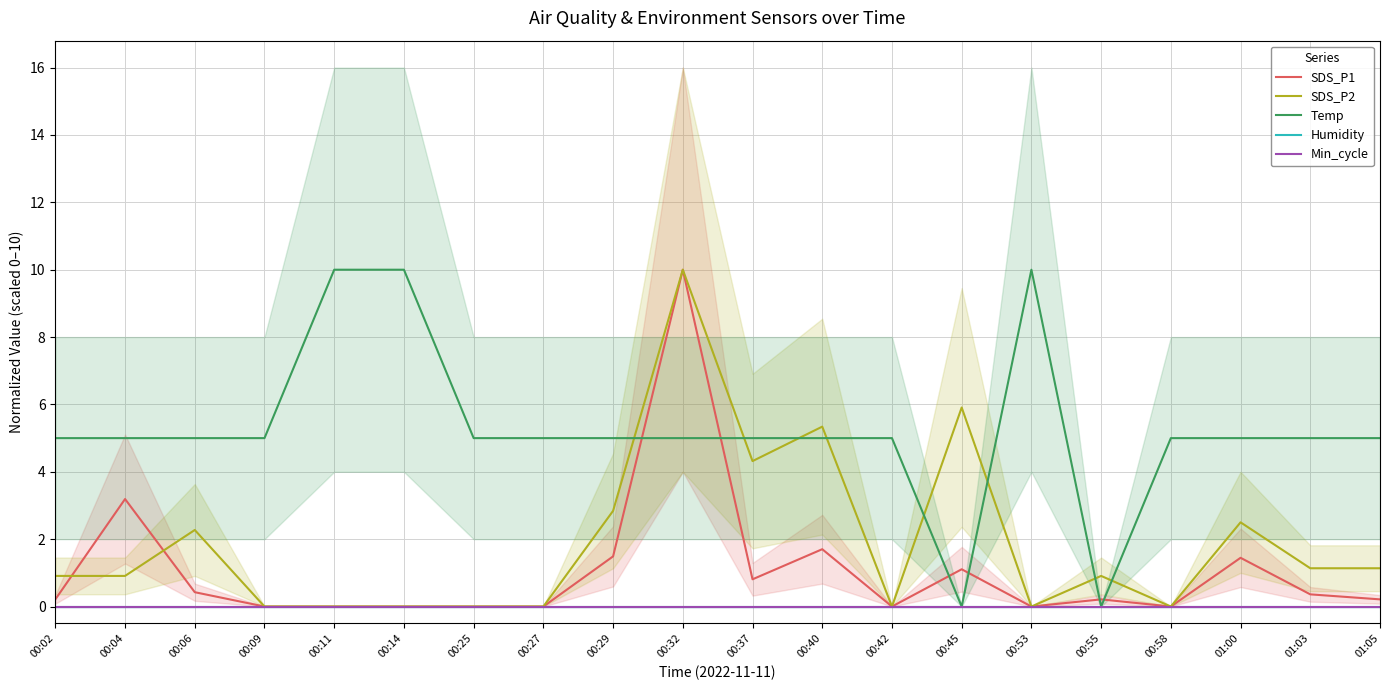

What is the difference between the SDS_P2 values at 01:05 and 00:32?

8.9